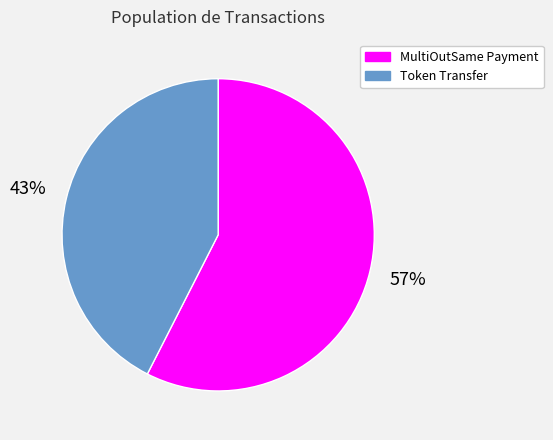

True or false: MultiOutSame Payment accounts for 50% of the total.

False